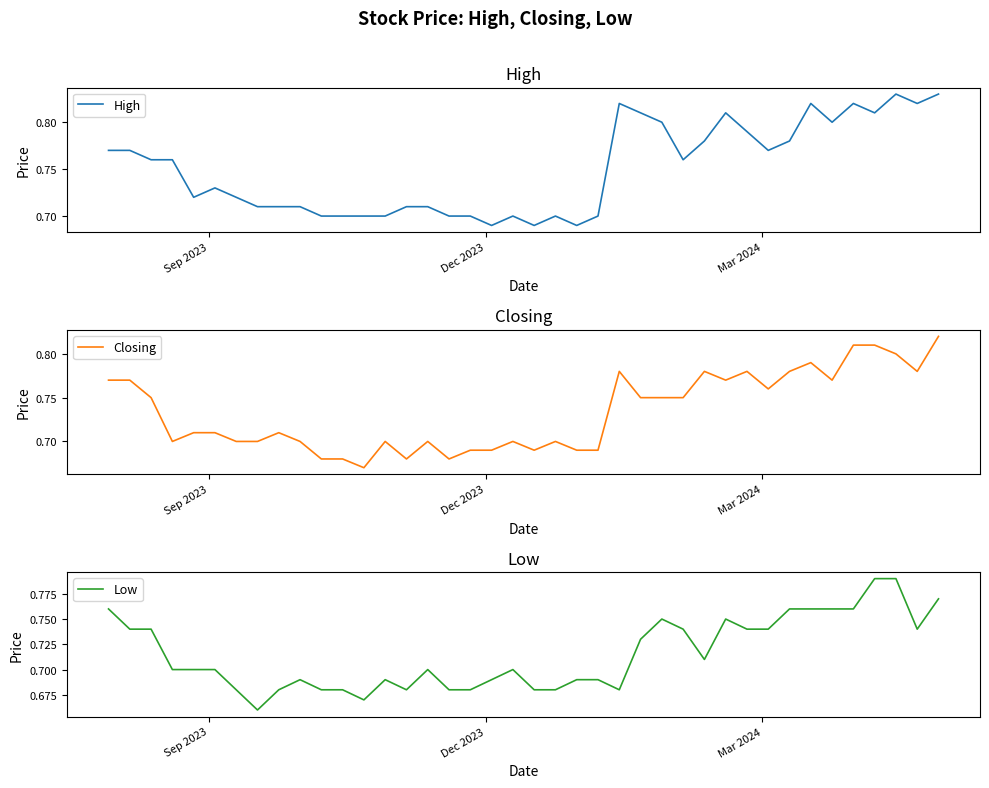

List the series in order of their peak value, lowest first.

Low, Closing, High